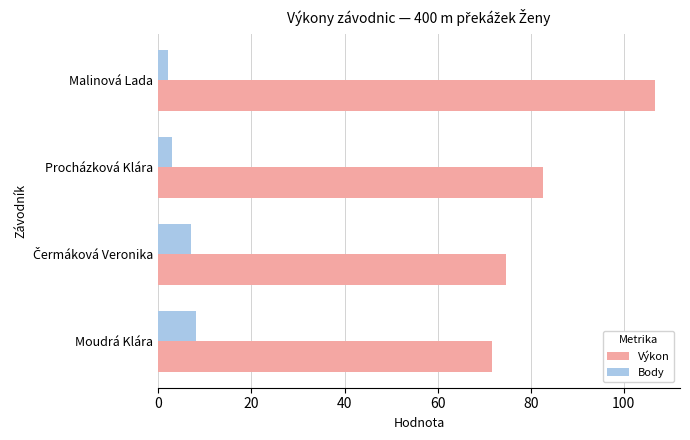

What is the difference between the maximum and minimum values in the Body series?

6.0